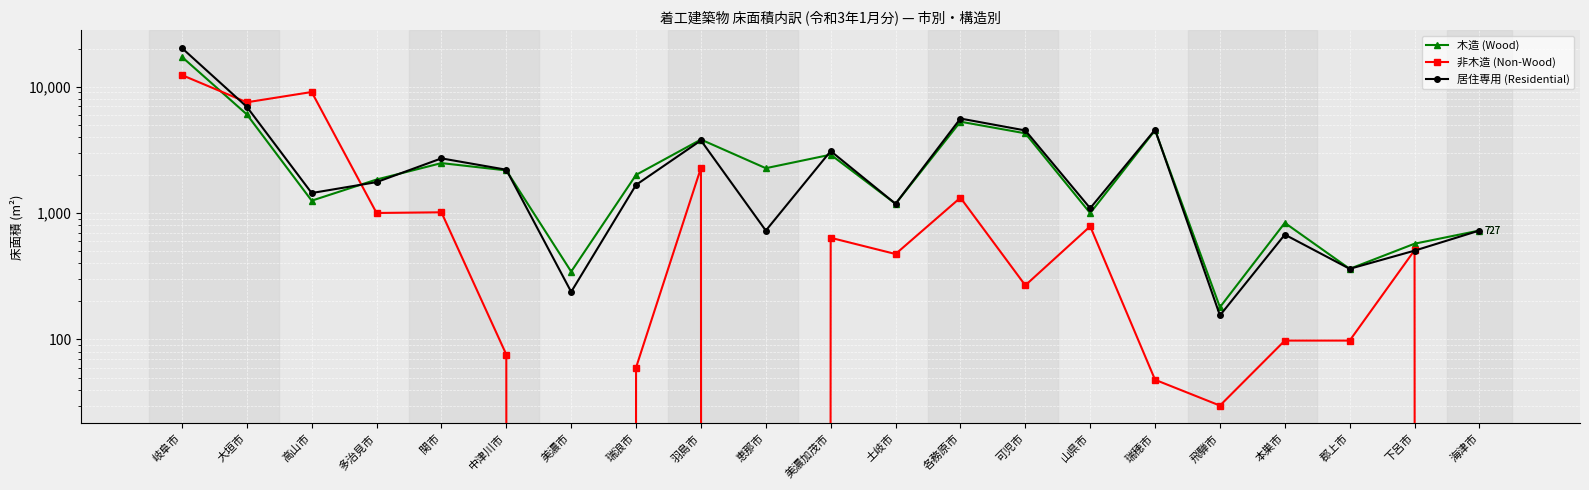

What is the lowest value of the 木造 (Wood) series?

180